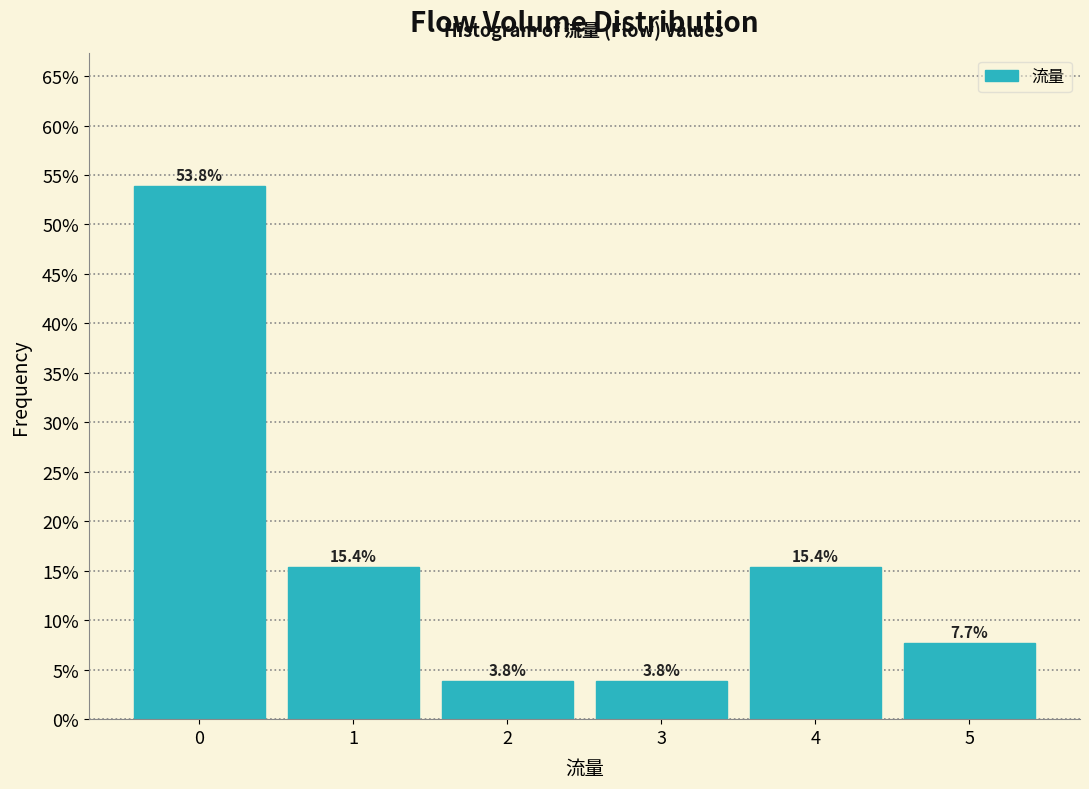

Reading left to right, transcribe this chart: for each bar, give the range it covers on the x-axis and its height.

-0.5 to 0.5: 53.8
0.5 to 1.5: 15.4
1.5 to 2.5: 3.8
2.5 to 3.5: 3.8
3.5 to 4.5: 15.4
4.5 to 5.5: 7.7